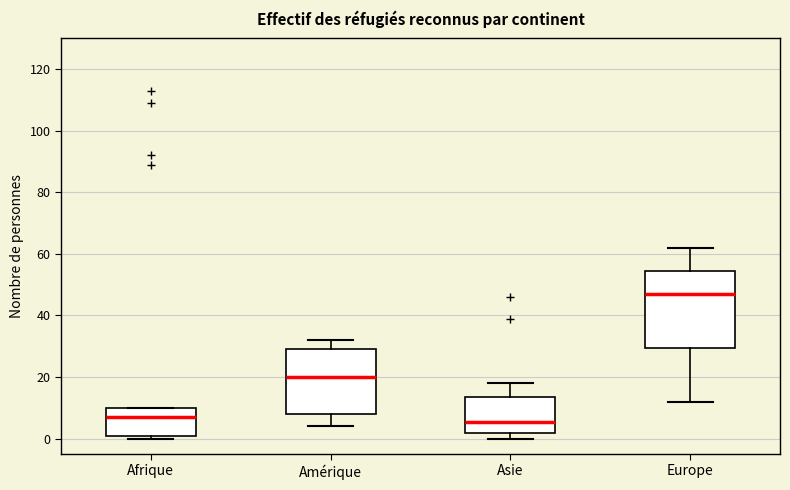

Reading left to right, read every box against the y-axis: the position of its median line, the range the box covers, and the ends of its whiskers. The values are not printed on the chart, so give them approximately, as read against the axis.

Afrique: median 8, box 2 to 10, whiskers 0 to 10
Amérique: median 20, box 8 to 30, whiskers 4 to 32
Asie: median 6, box 2 to 14, whiskers 0 to 18
Europe: median 48, box 30 to 54, whiskers 12 to 62